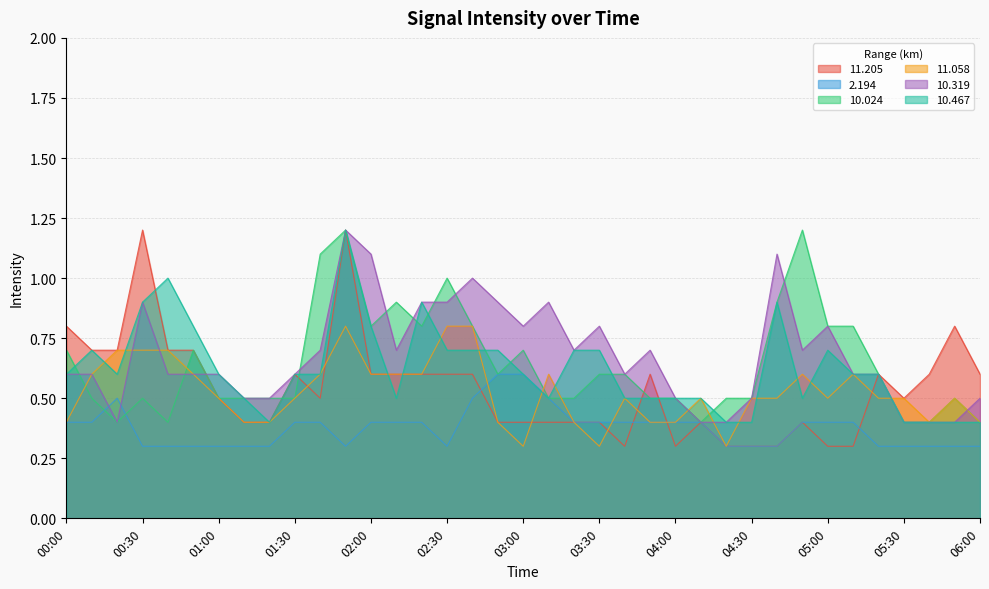

At which category is the sum across all series the highest?

01:50